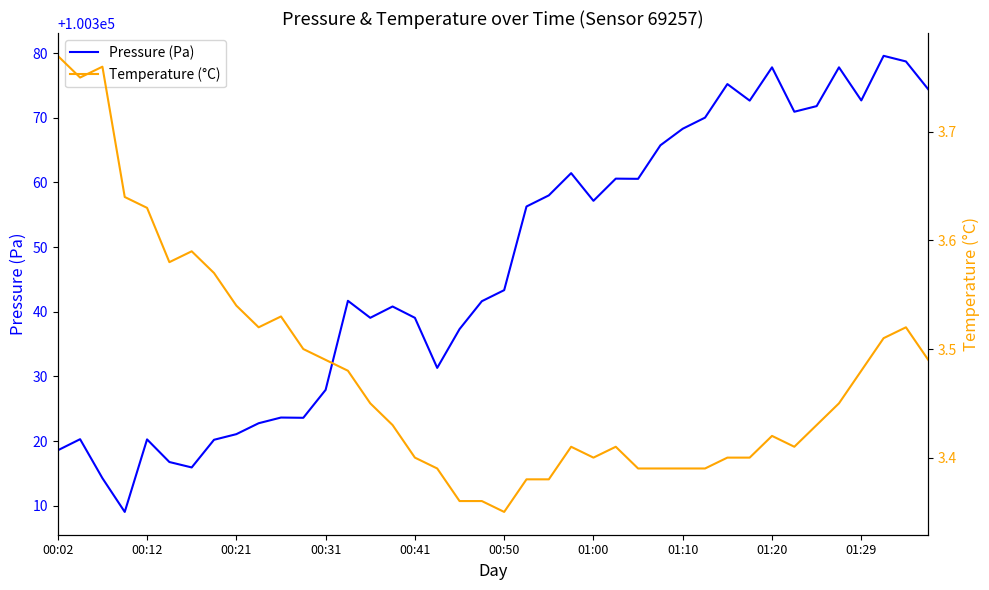

Reading left to right, list all the values displayed in this chart.

Pressure (Pa): 100318.6	100320.3	100314.2	100309.0	100320.2	100316.8	100315.9	100320.2	100321.1	100322.8	100323.6	100323.6	100327.9	100341.7	100339.1	100340.8	100339.1	100331.3	100337.3	100341.6	100343.3	100356.3	100358.0	100361.4	100357.2	100360.6	100360.6	100365.8	100368.3	100370.0	100375.2	100372.7	100377.8	100370.9	100371.8	100377.8	100372.7	100379.6	100378.7	100374.4
Temperature (°C): 3.8	3.8	3.8	3.6	3.6	3.6	3.6	3.6	3.5	3.5	3.5	3.5	3.5	3.5	3.5	3.4	3.4	3.4	3.4	3.4	3.4	3.4	3.4	3.4	3.4	3.4	3.4	3.4	3.4	3.4	3.4	3.4	3.4	3.4	3.4	3.5	3.5	3.5	3.5	3.5